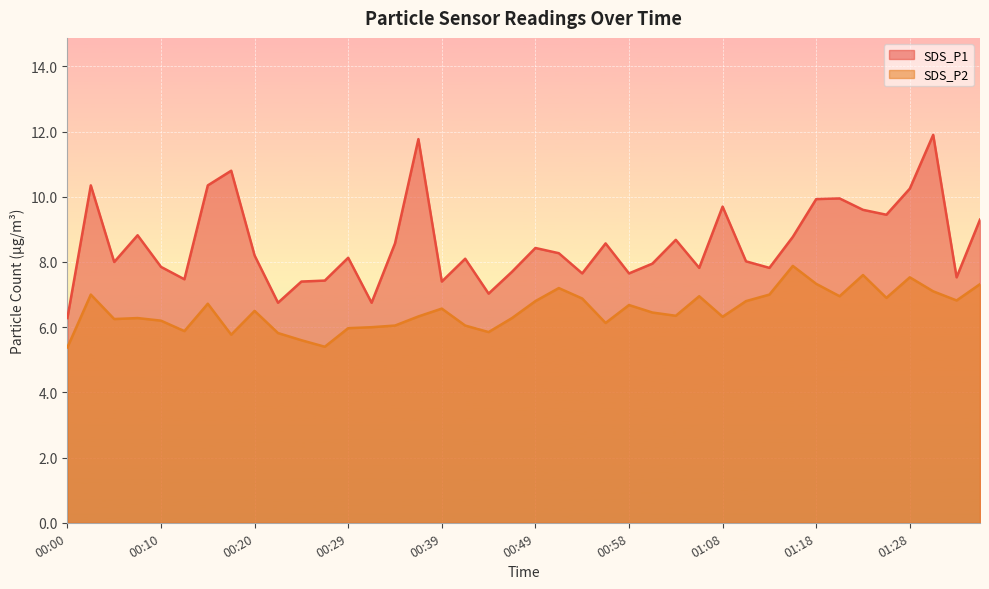

List the series in order of their overall mean, lowest first.

SDS_P2, SDS_P1